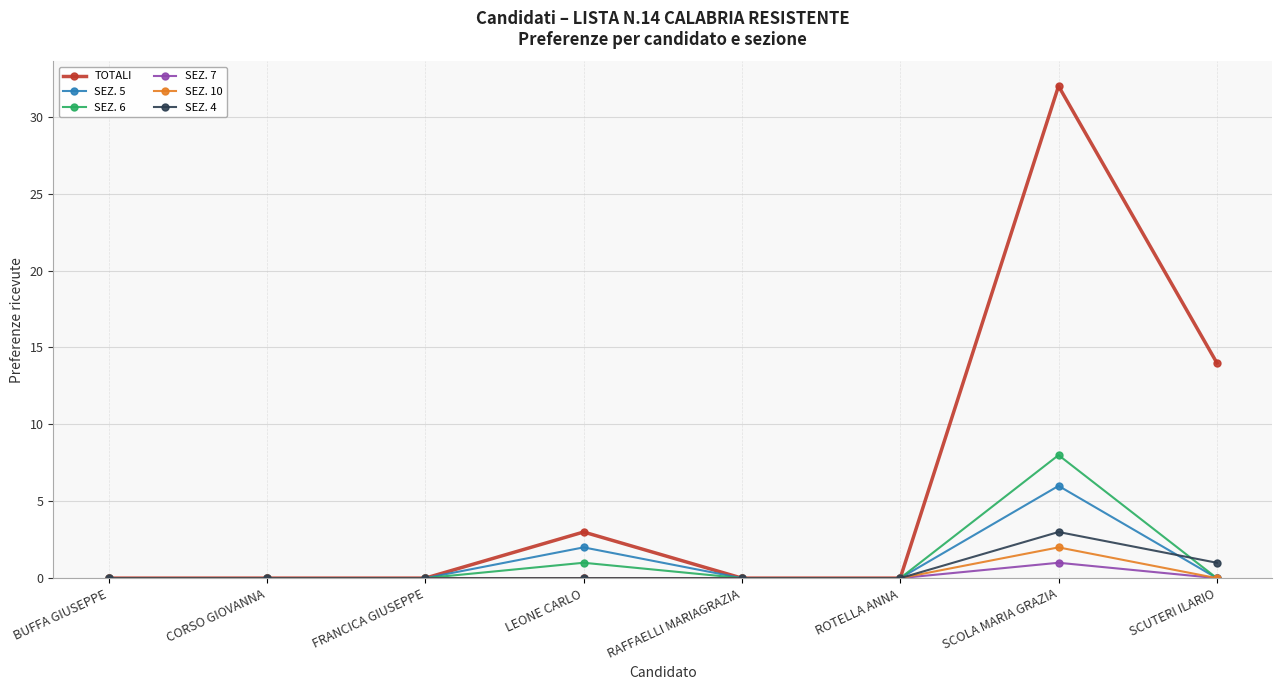

Which series changed the most between BUFFA GIUSEPPE and SCUTERI ILARIO?

TOTALI